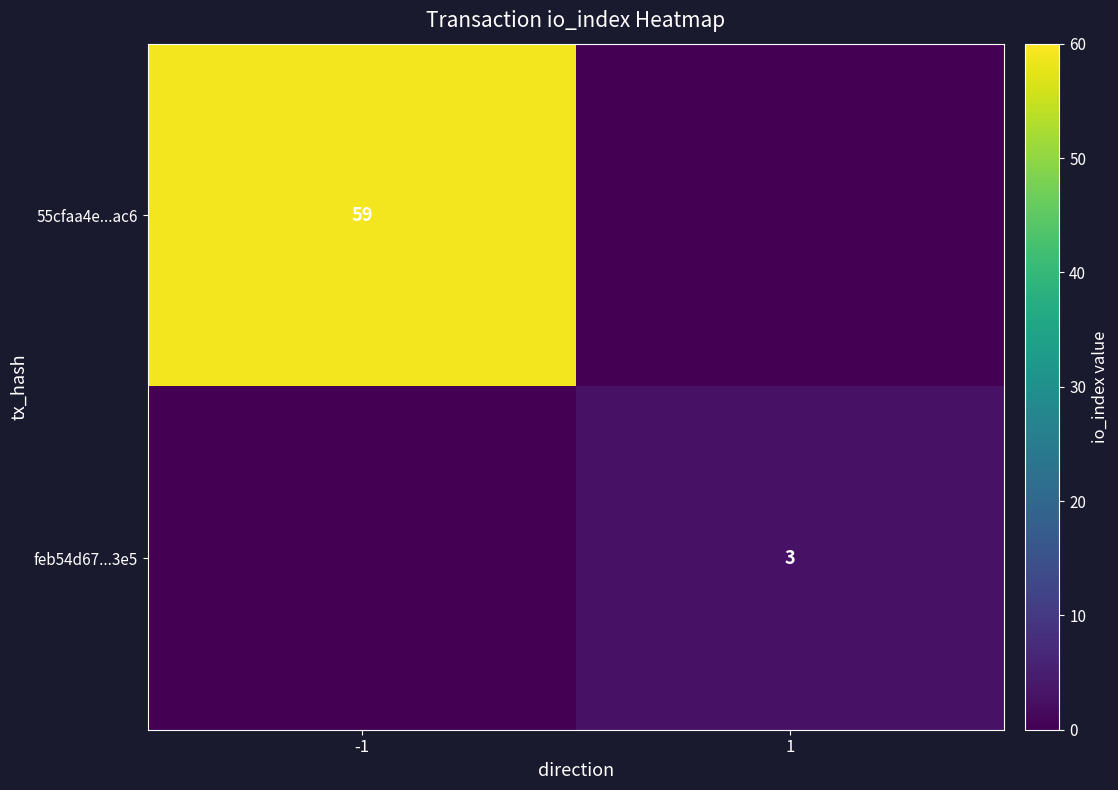

At which category does the chart reach its minimum across all series?

1